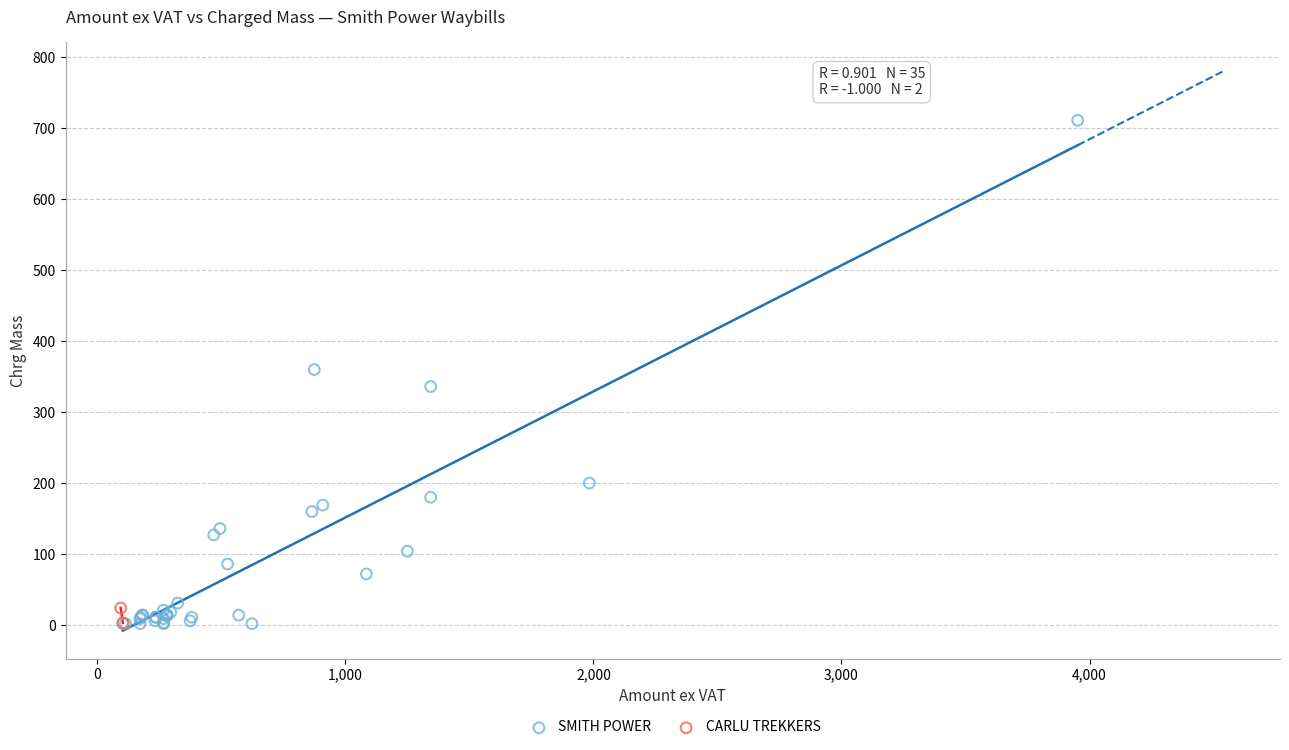

What are all the series names shown in the legend?

SMITH POWER, CARLU TREKKERS